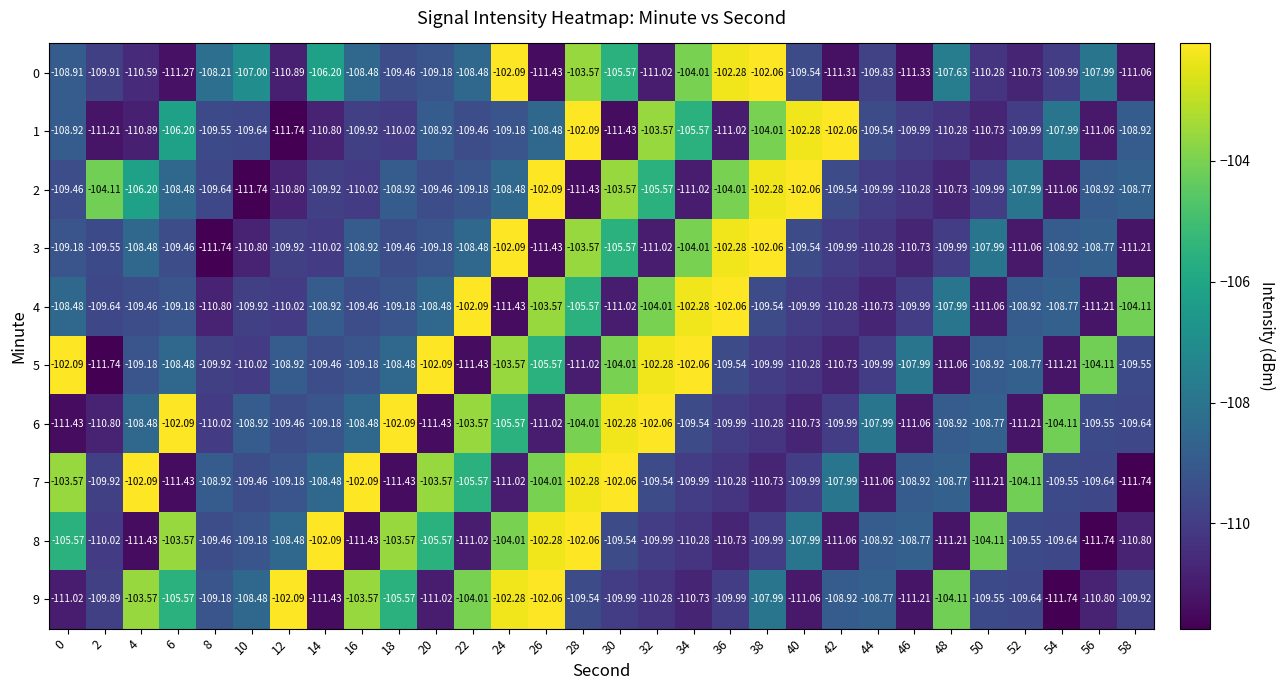

Is the value of 0 at 44 greater than the value of 8 at 20?

No